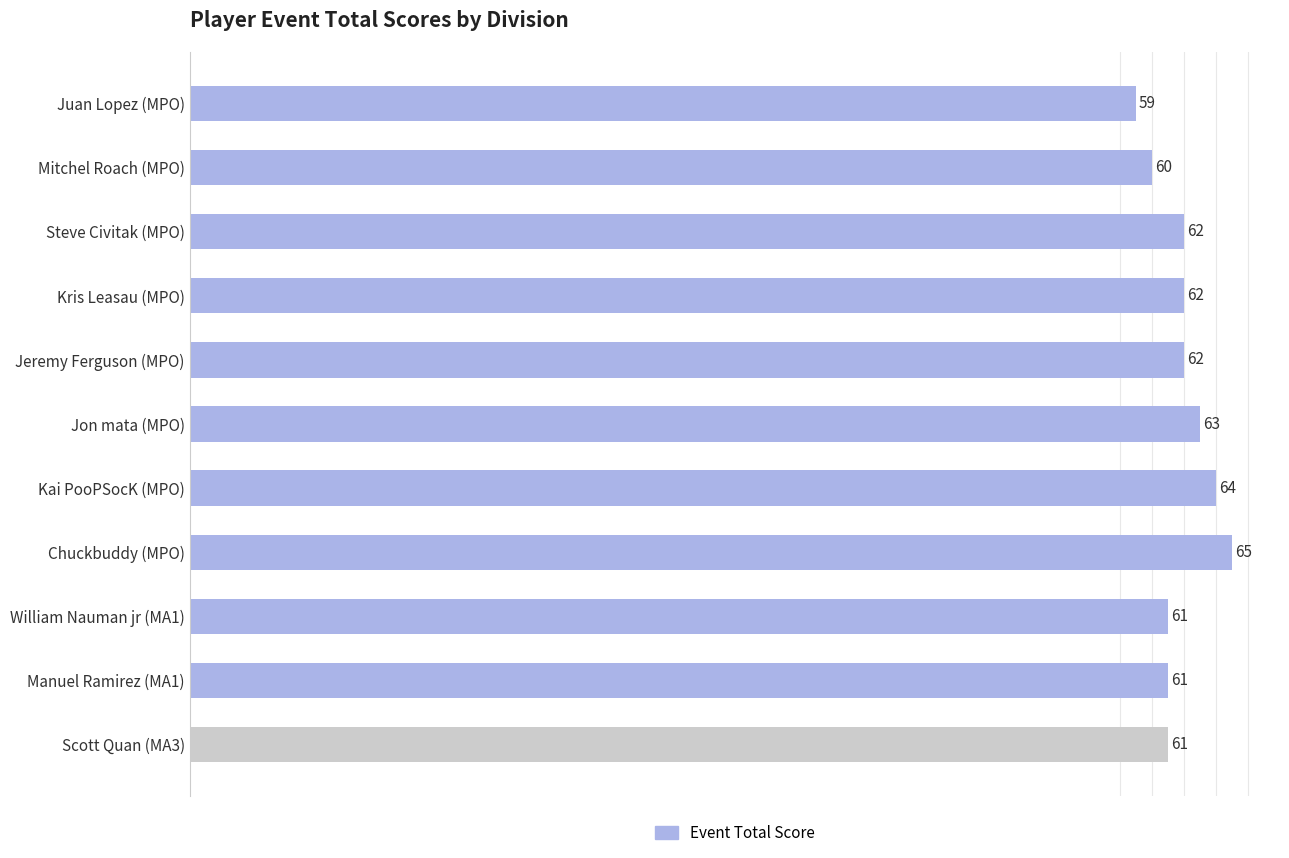

Reading top to bottom, transcribe all the data shown in this chart.

Juan Lopez (MPO)=59	Mitchel Roach (MPO)=60	Steve Civitak (MPO)=62	Kris Leasau (MPO)=62	Jeremy Ferguson (MPO)=62	Jon mata (MPO)=63	Kai PooPSocK (MPO)=64	Chuckbuddy (MPO)=65	William Nauman jr (MA1)=61	Manuel Ramirez (MA1)=61	Scott Quan (MA3)=61